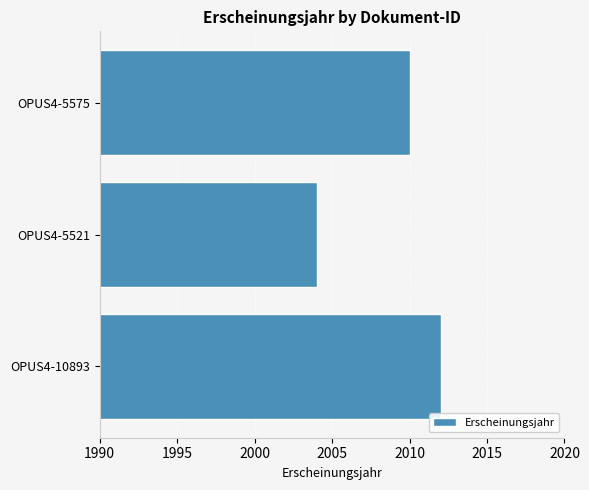

Count the number of data series in this chart.

1